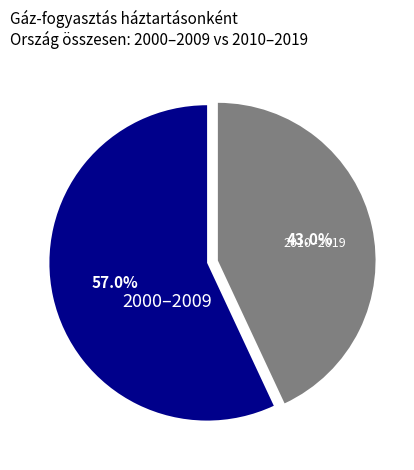

Is there a majority slice in this chart?

Yes